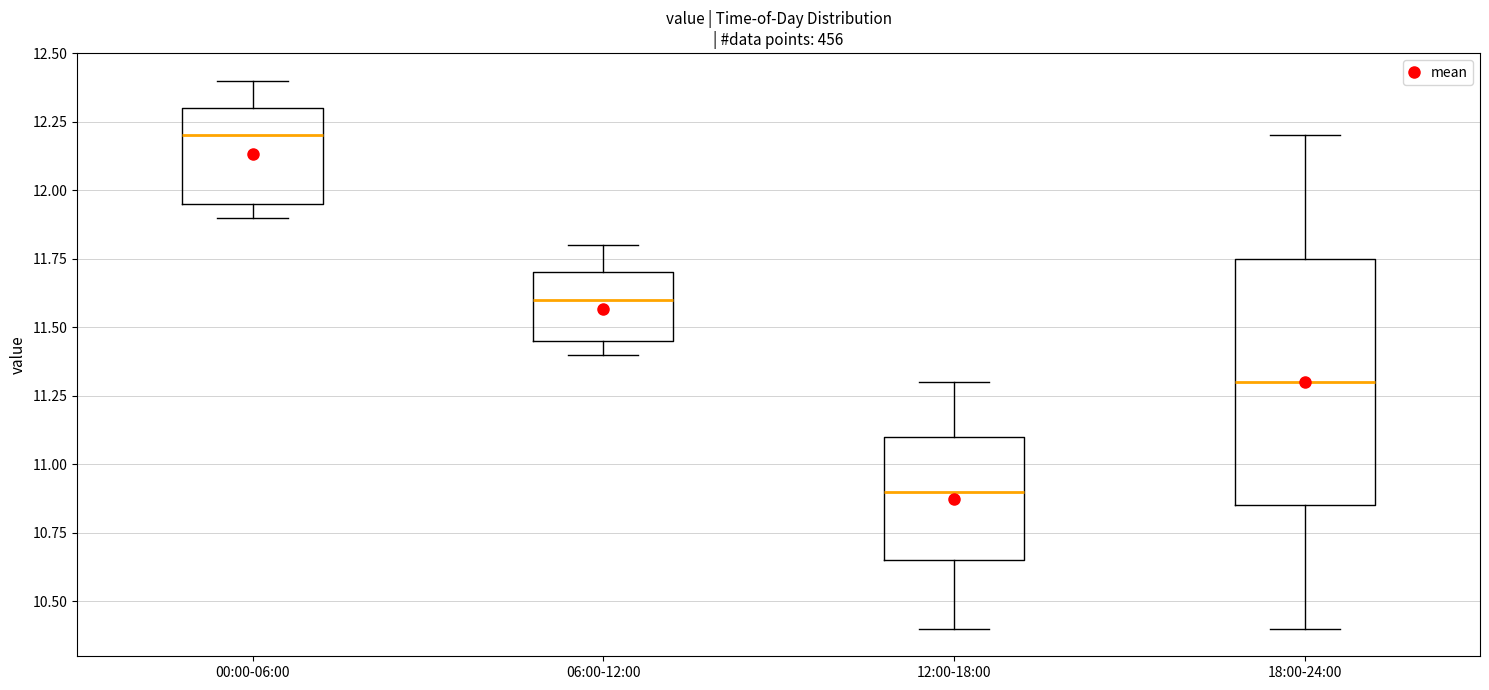

Comparing the boxes themselves (not the whiskers), which one is the tallest?

18:00-24:00